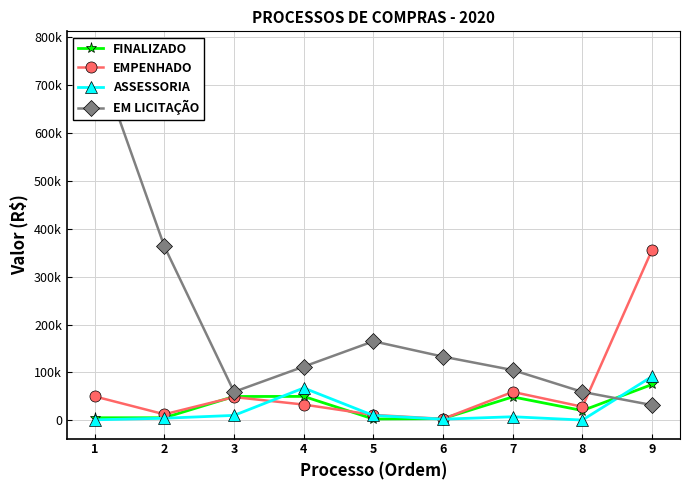

Where does the EMPENHADO series first go above 32856?

1